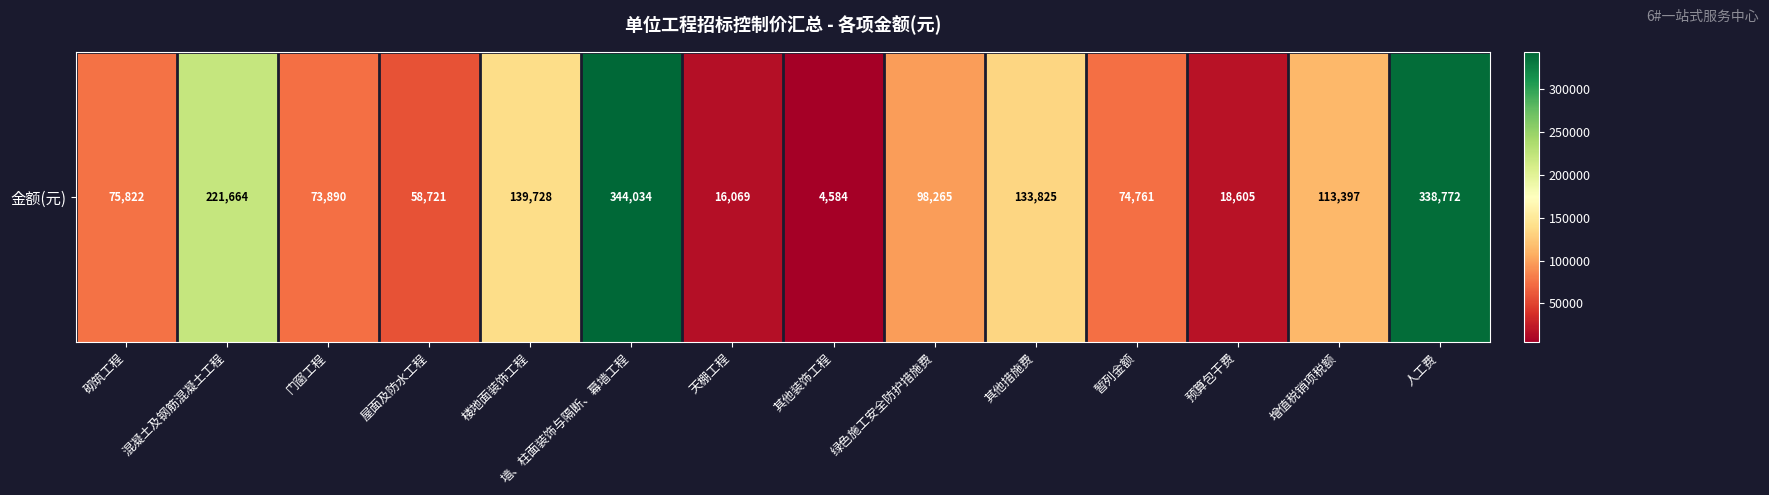

How many data points are above 98264?

7